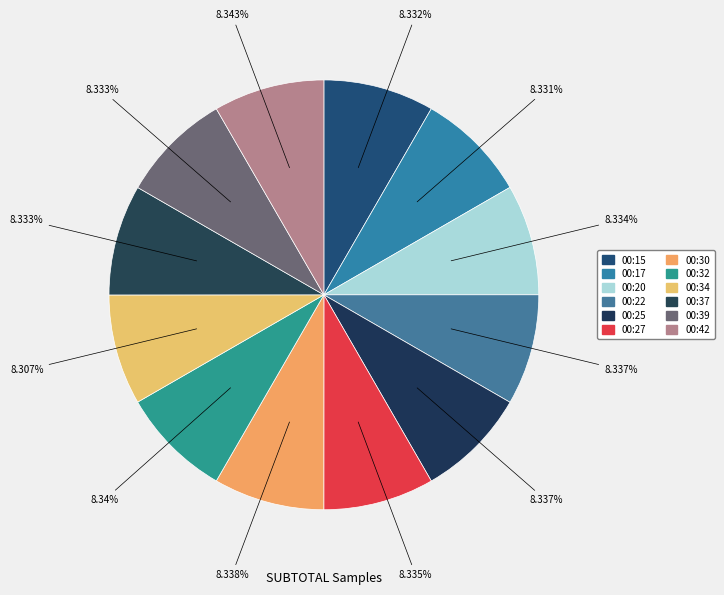

To the nearest percent, what portion does 00:32 represent?

8%